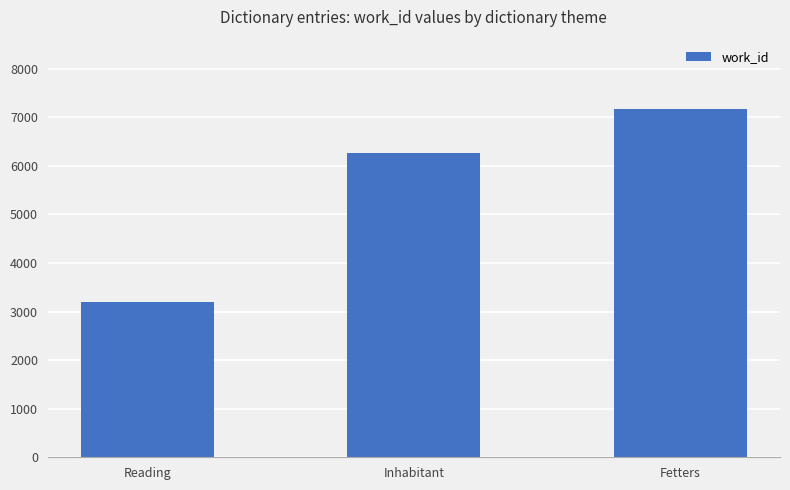

At which label is the value closest to 5180?

Inhabitant